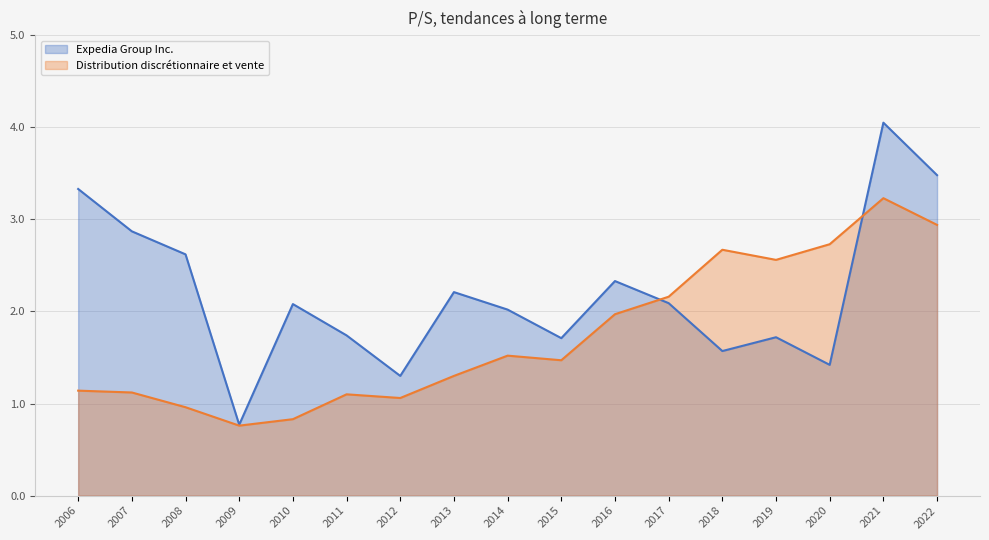

At which label does Expedia Group Inc. reach its peak?

2021